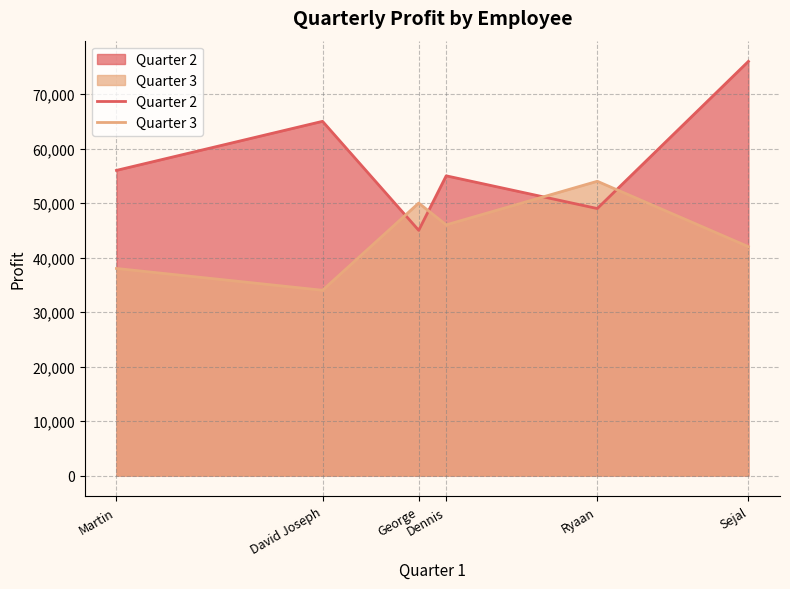

Count the number of data series in this chart.

2